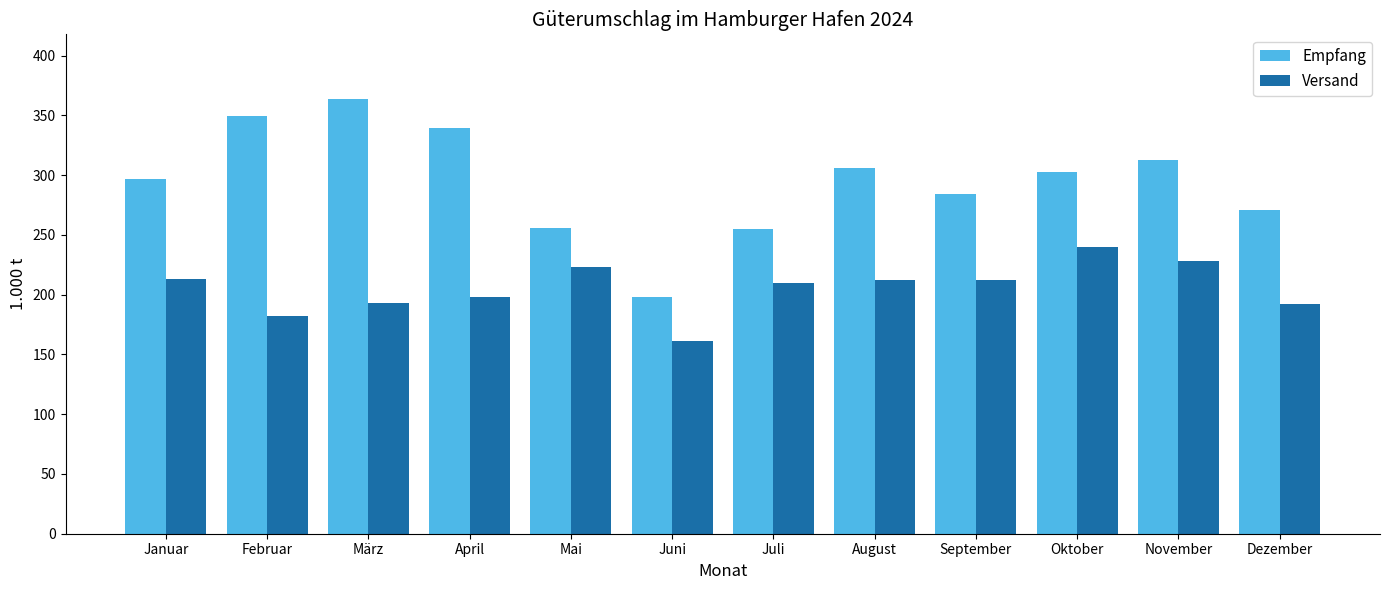

Is the value of Versand at Juli greater than the value of Empfang at November?

No